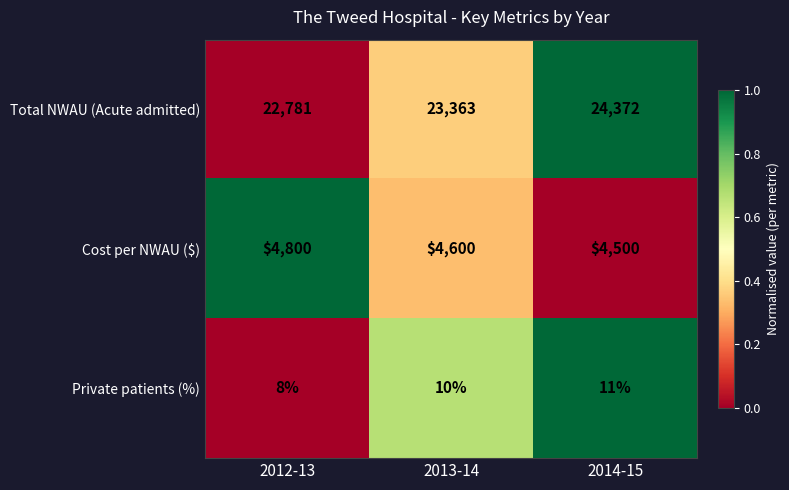

What is the total value across all series at 2012-13?

27589